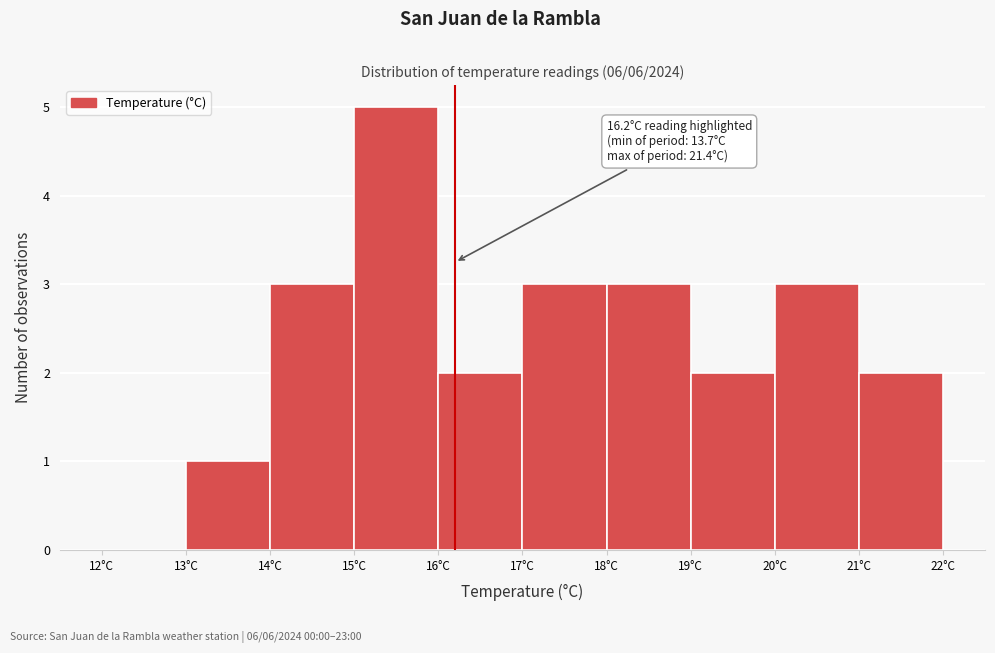

Which range on the x-axis has the tallest bar?

15 to 16